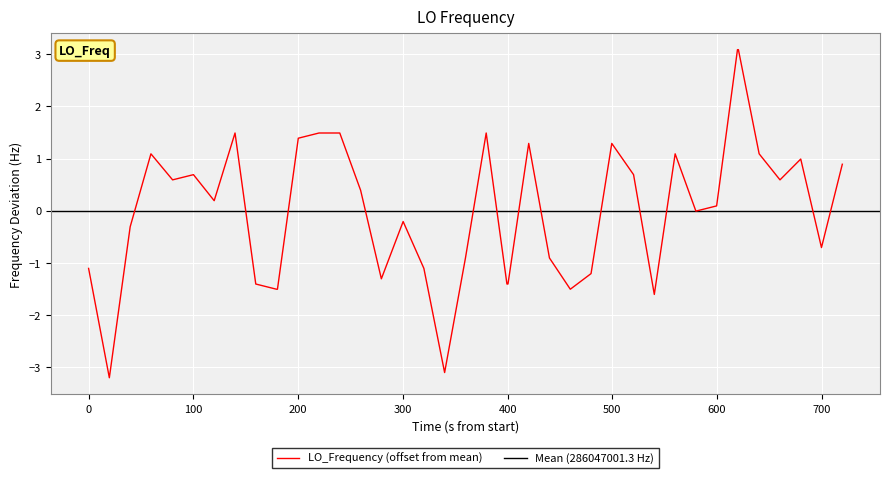

Does the chart display data point markers on the line(s)?

No